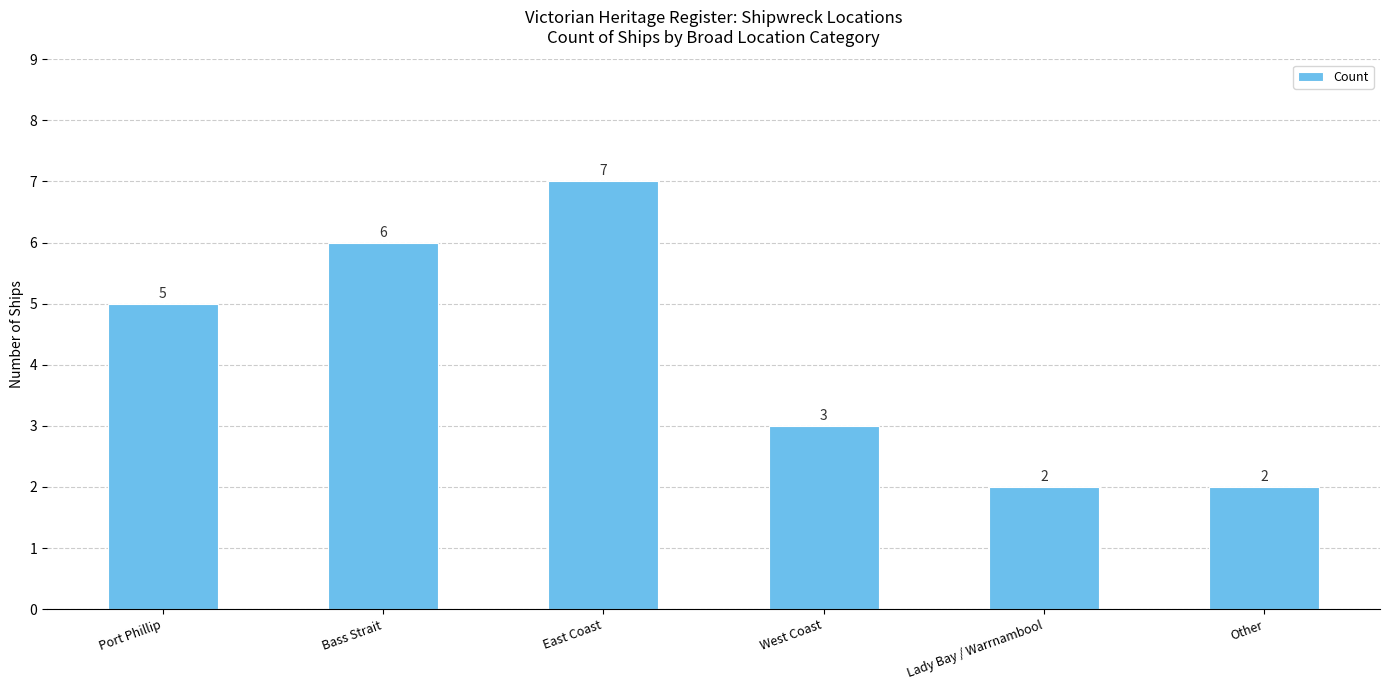

Is it true that the value at Other is 2?

True